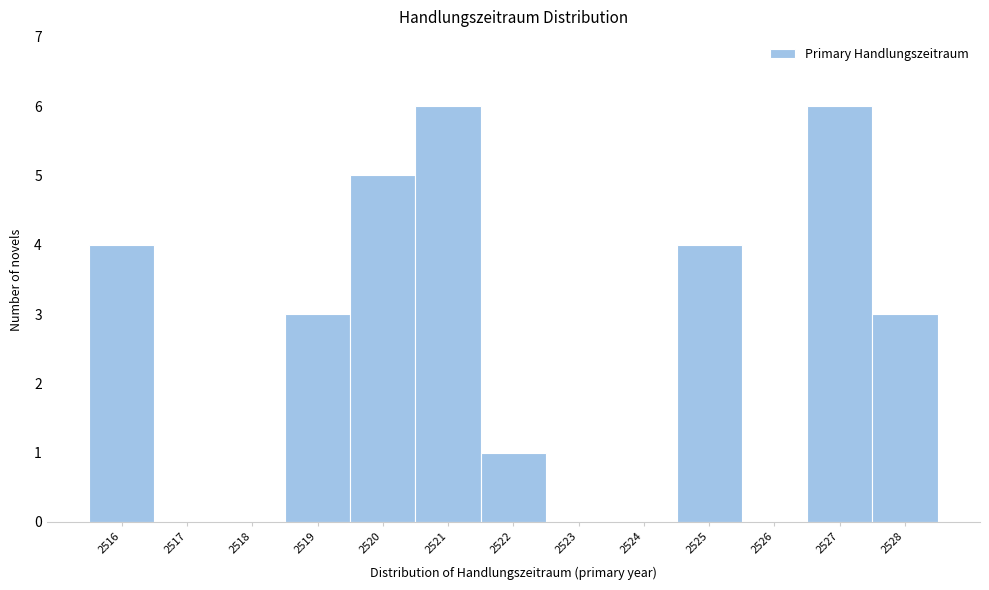

Reading left to right, list all the values displayed in this chart.

2516=4	2517=0	2518=0	2519=3	2520=5	2521=6	2522=1	2523=0	2524=0	2525=4	2526=0	2527=6	2528=3